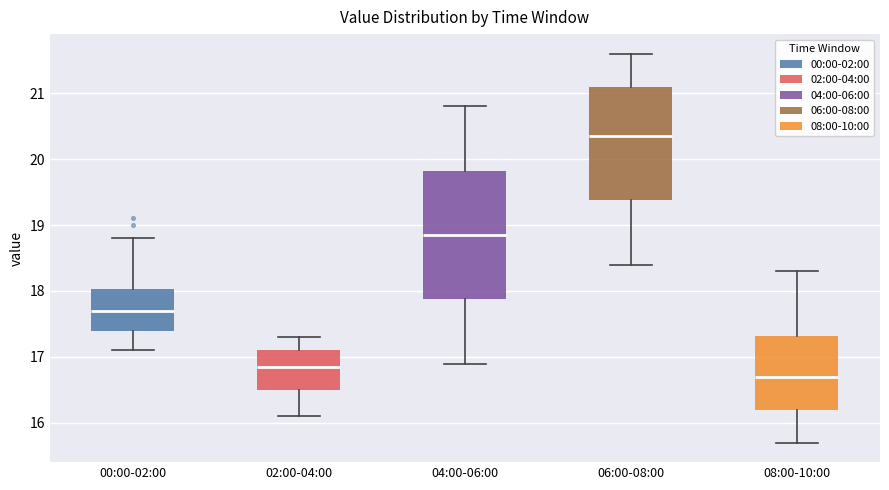

Reading left to right, transcribe this box plot: for each box, give where its median line is, the range the box spans, and where its two whiskers end, as read against the y-axis. The values are not printed on the chart, so give them approximately, as read against the axis.

00:00-02:00: median 17.7, box 17.4 to 18.0, whiskers 17.1 to 18.8
02:00-04:00: median 16.9, box 16.5 to 17.1, whiskers 16.1 to 17.3
04:00-06:00: median 18.9, box 17.9 to 19.8, whiskers 16.9 to 20.8
06:00-08:00: median 20.4, box 19.4 to 21.1, whiskers 18.4 to 21.6
08:00-10:00: median 16.7, box 16.2 to 17.3, whiskers 15.7 to 18.3